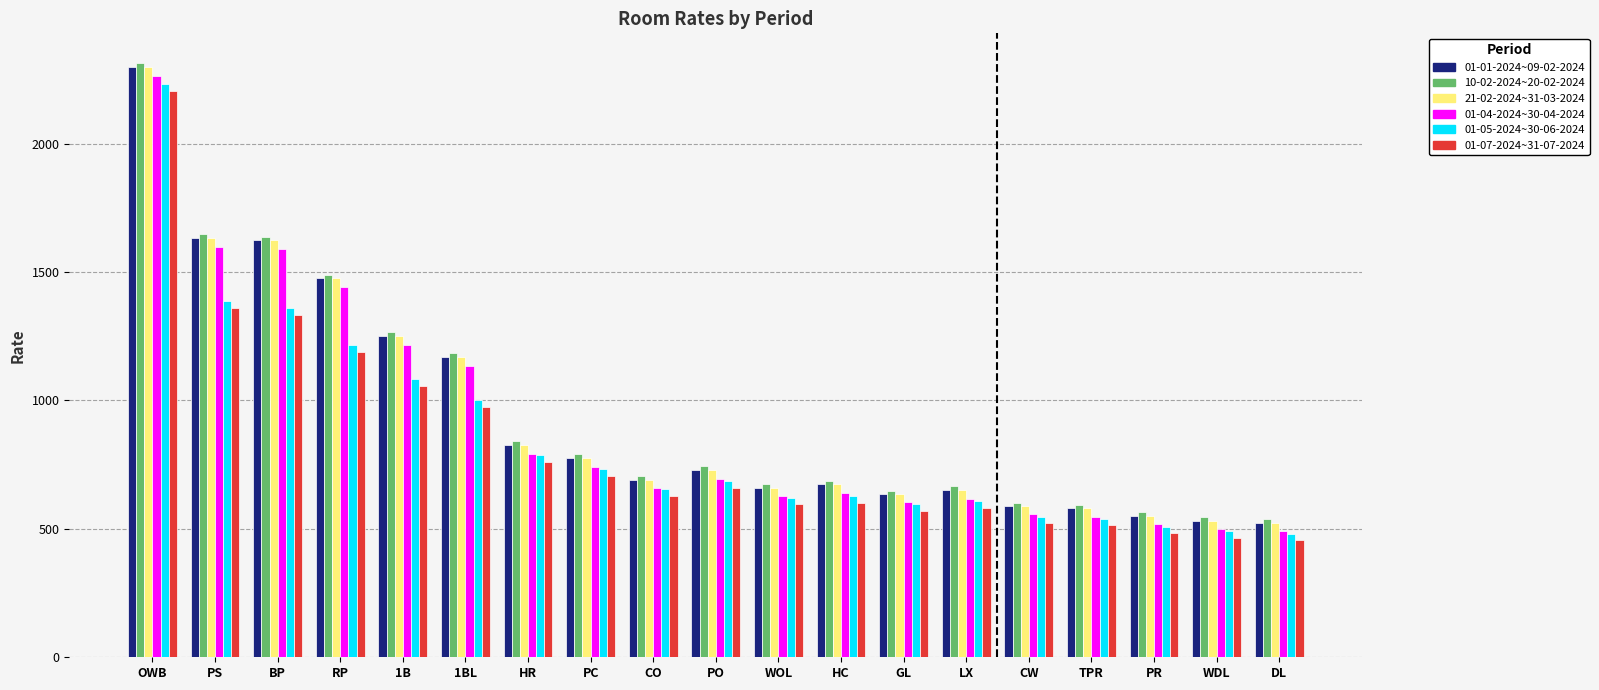

What are all the series names shown in the legend?

01-01-2024~09-02-2024, 10-02-2024~20-02-2024, 21-02-2024~31-03-2024, 01-04-2024~30-04-2024, 01-05-2024~30-06-2024, 01-07-2024~31-07-2024